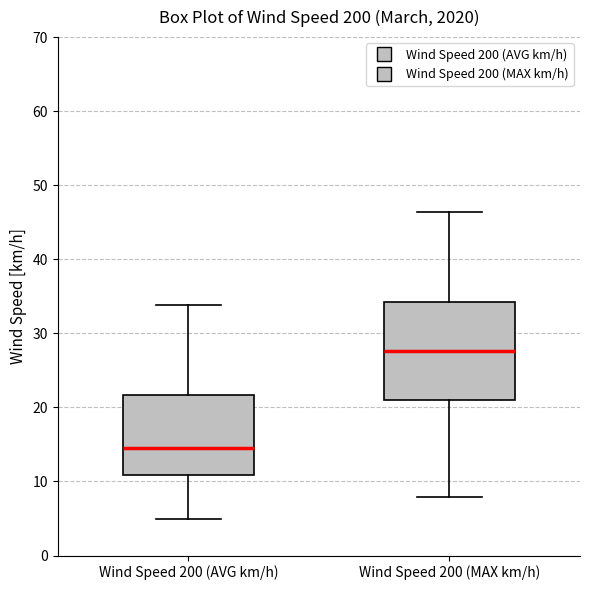

Comparing the boxes themselves (not the whiskers), which one is the tallest?

Wind Speed 200 (MAX km/h)